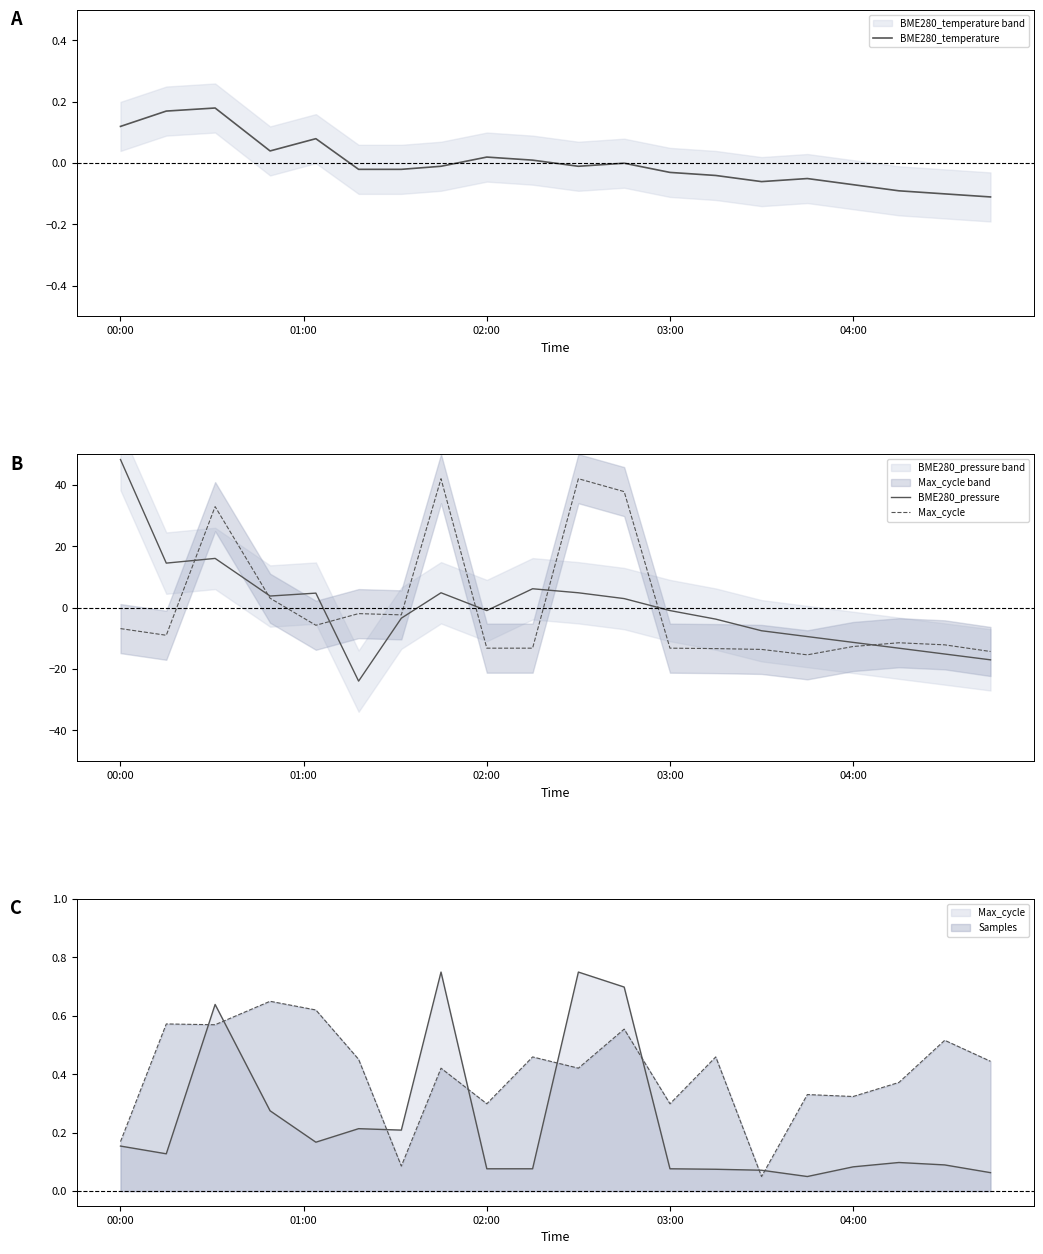

How many values in Max_cycle are above zero?

5